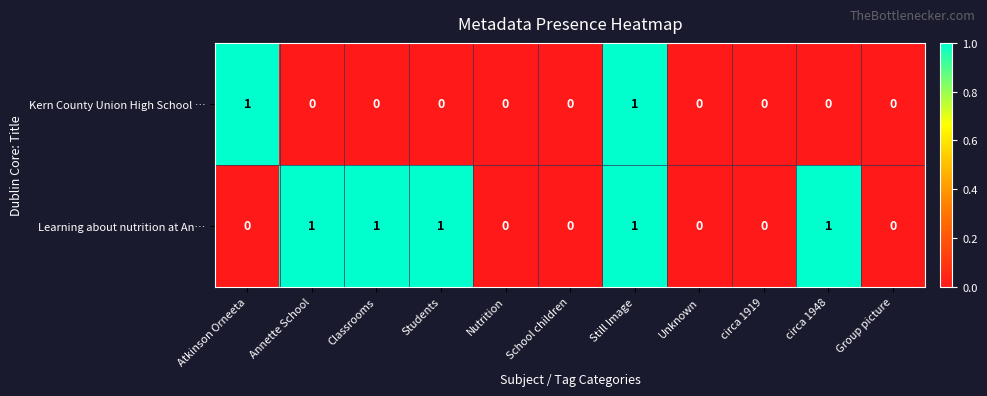

Which series has the largest total across all categories?

Learning about nutrition at An…